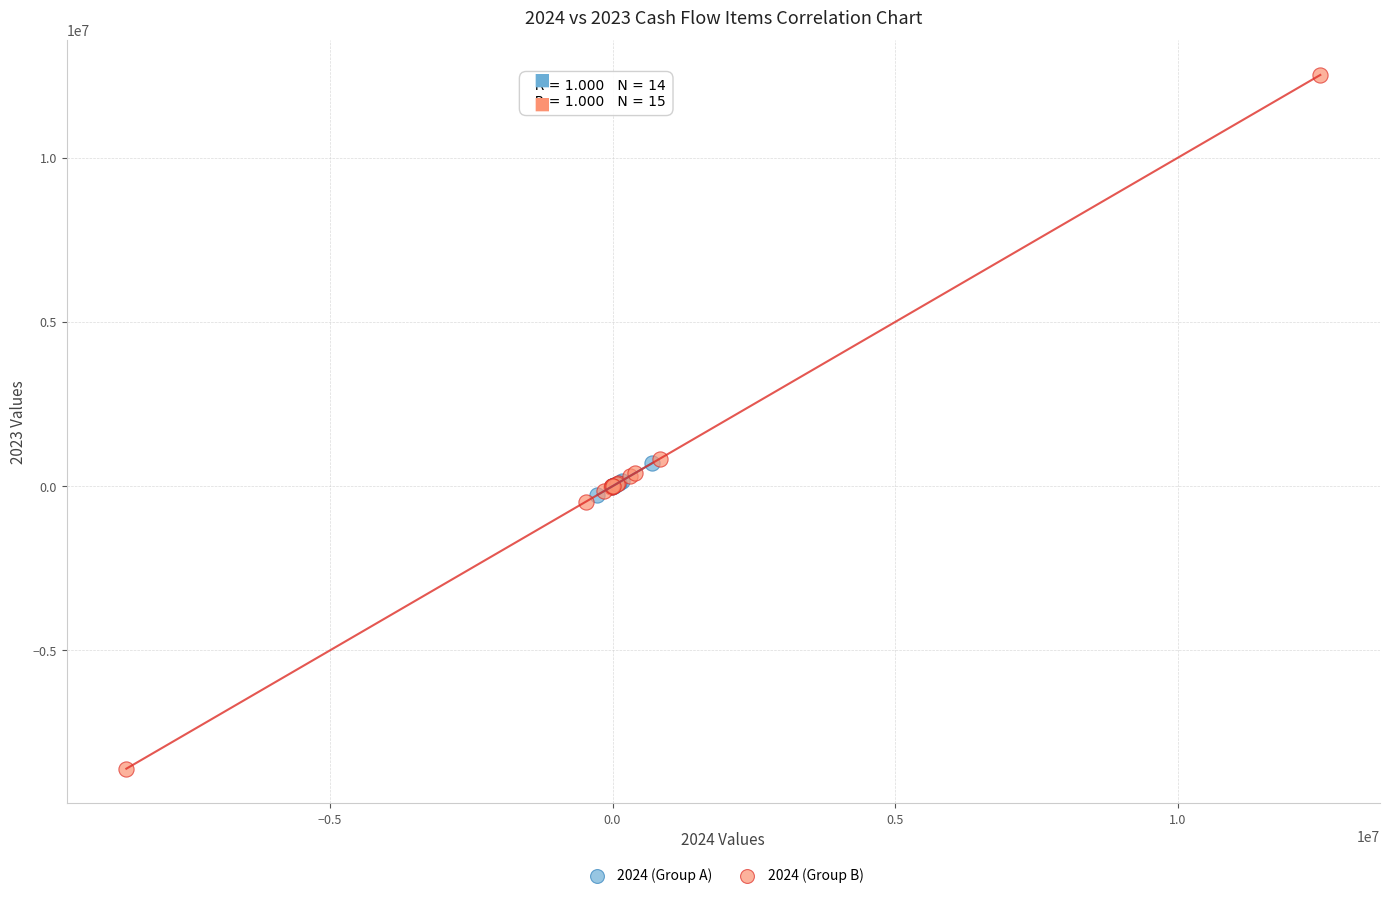

Which series has the widest spread of Y values?

2024 (Group B)